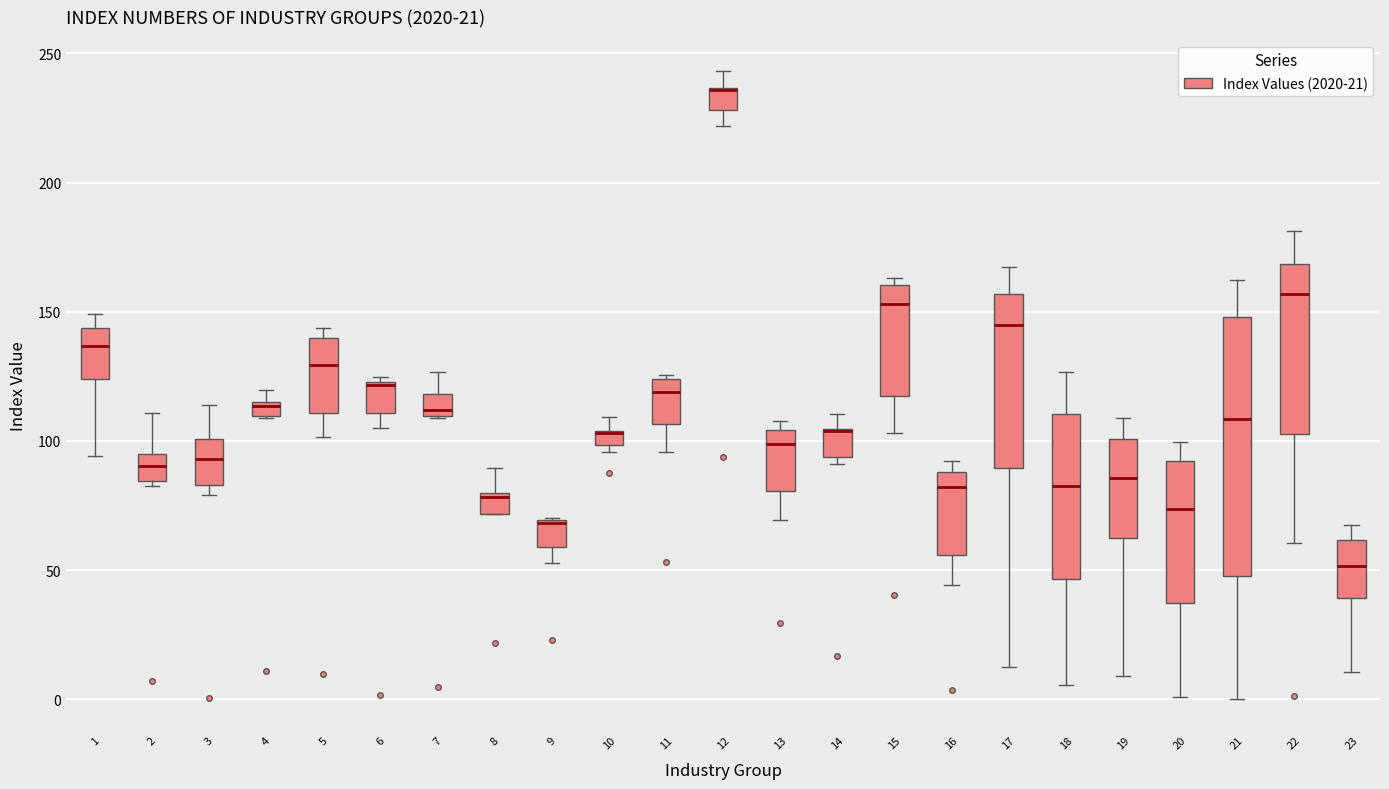

Which box is the tallest, from its lower edge to its upper edge?

21